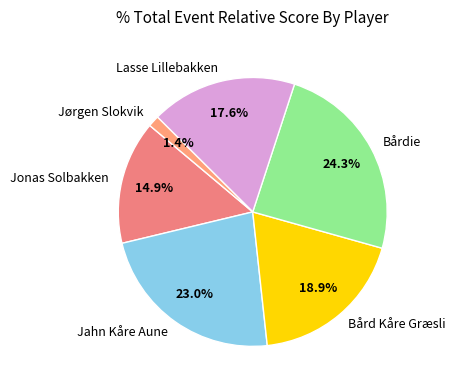

To the nearest percent, what is the combined percentage of Bårdie and Jørgen Slokvik?

26%